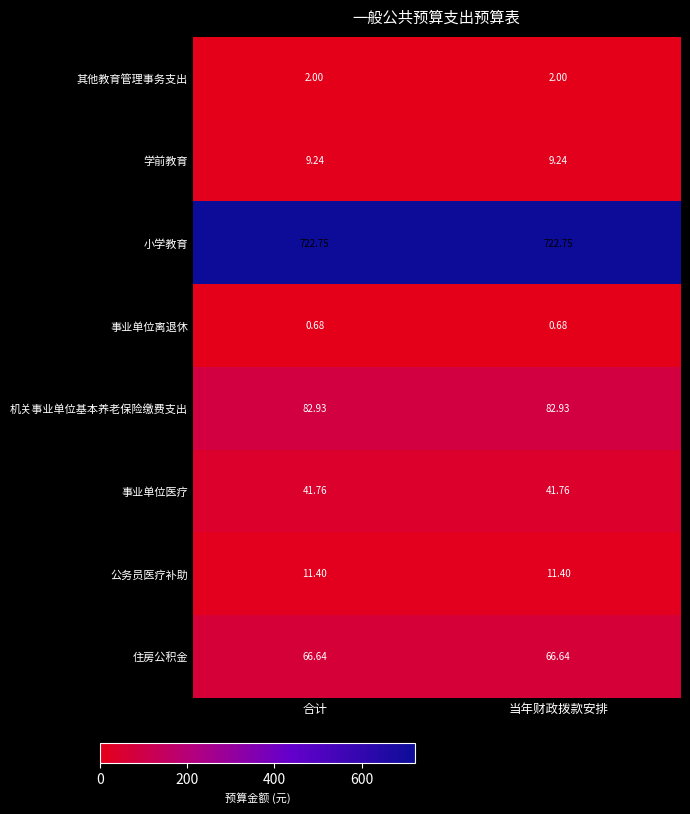

Rank the series by their maximum value, from highest to lowest.

小学教育, 机关事业单位基本养老保险缴费支出, 住房公积金, 事业单位医疗, 公务员医疗补助, 学前教育, 其他教育管理事务支出, 事业单位离退休